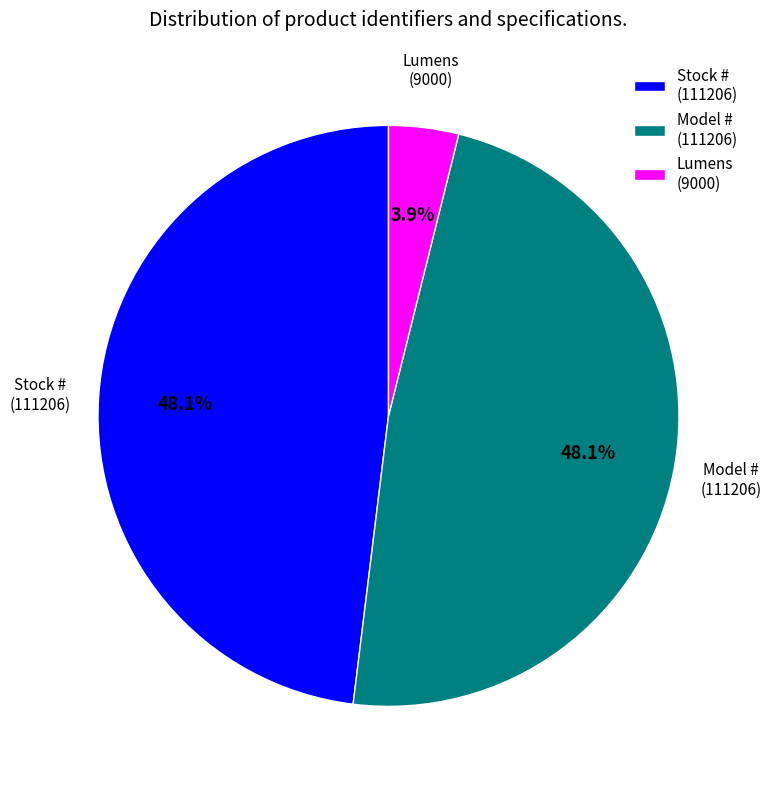

Is there any slice that represents more than half of the pie?

No